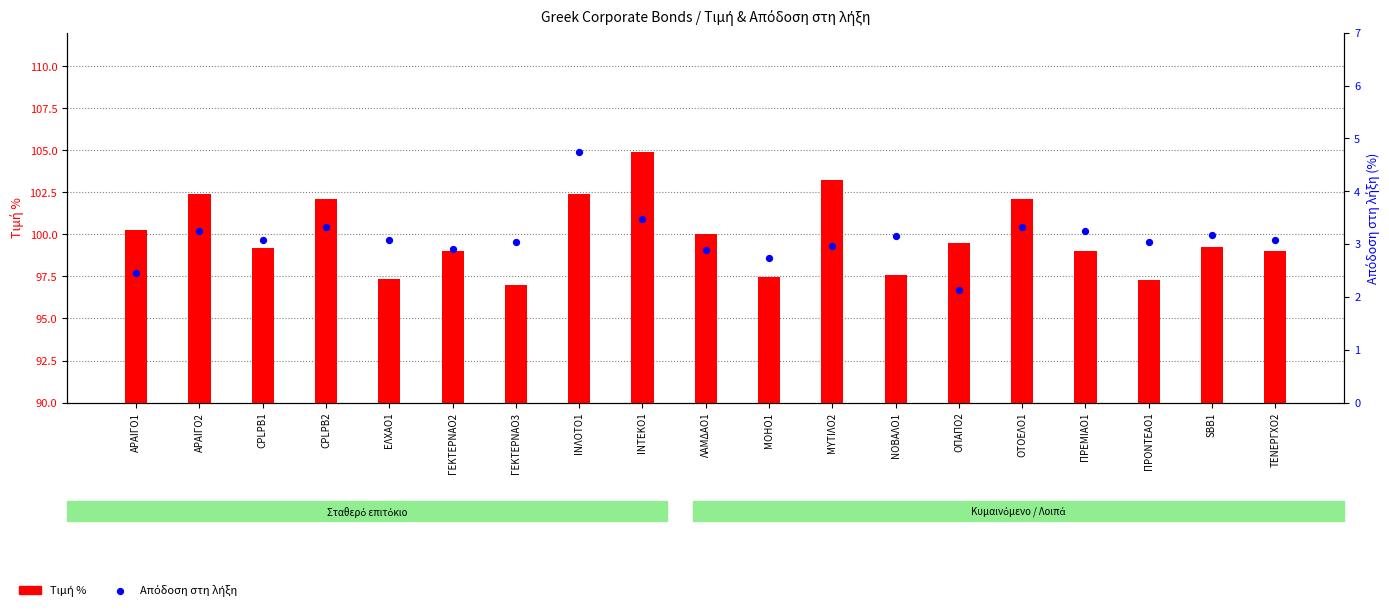

What is the total value across all series at ΜΥΤΙΛΟ2?

106.2